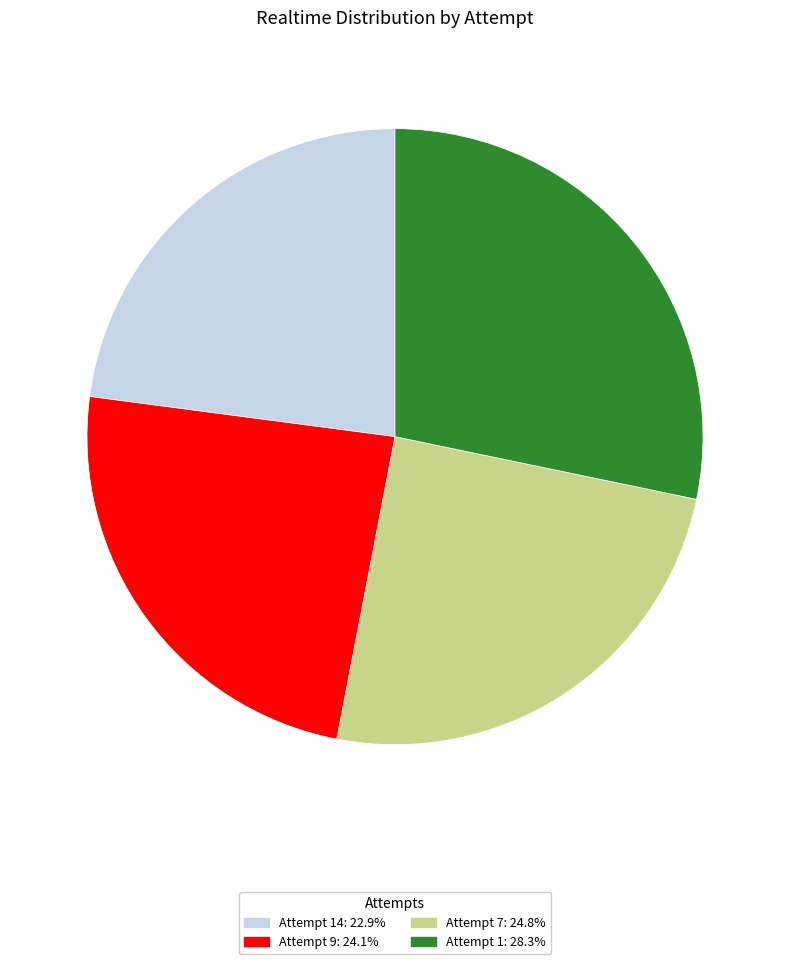

Is there a majority slice in this chart?

No